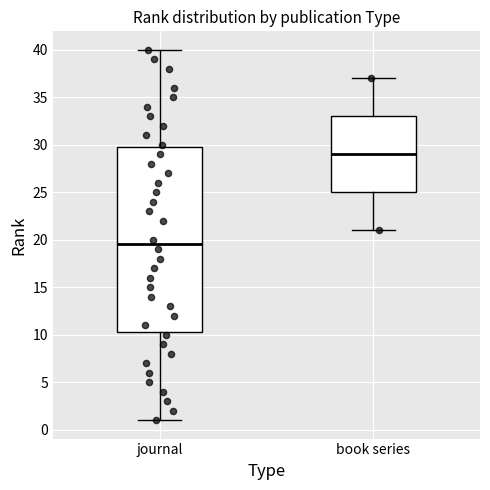

Where is the lower edge of the box for book series on the y-axis? The values are not printed on the chart, so give them approximately, as read against the axis.

25.0